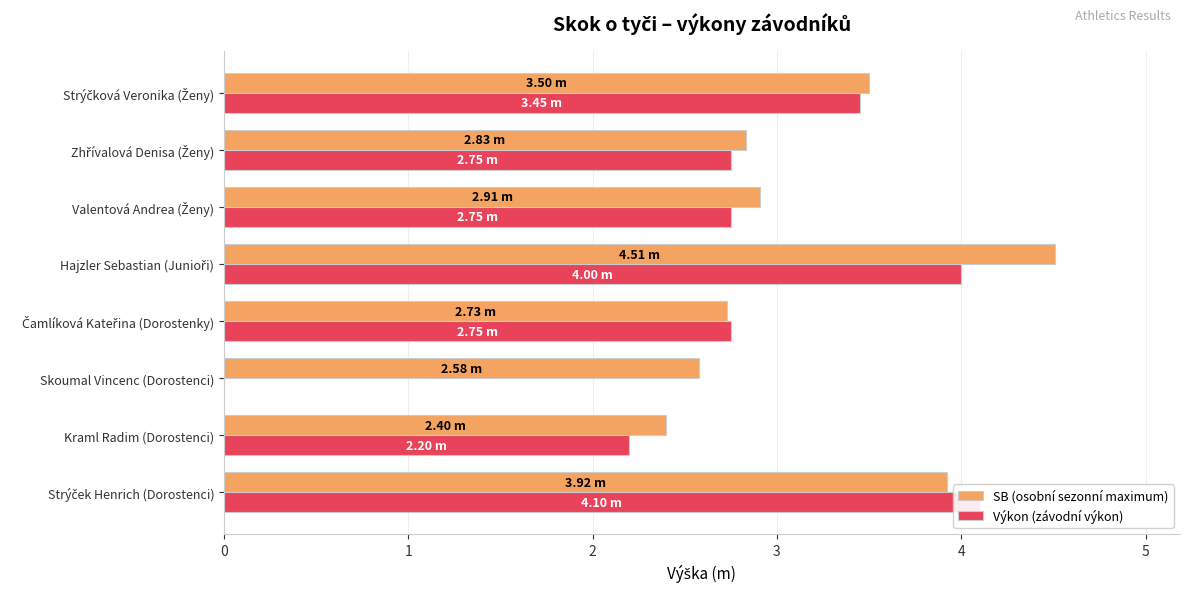

Reading right to left, list all the values displayed in this chart.

SB (osobní sezonní maximum): 3.5	2.8	2.9	4.5	2.7	2.6	2.4	3.9
Výkon (závodní výkon): 3.5	2.8	2.8	4.0	2.8	0.0	2.2	4.1